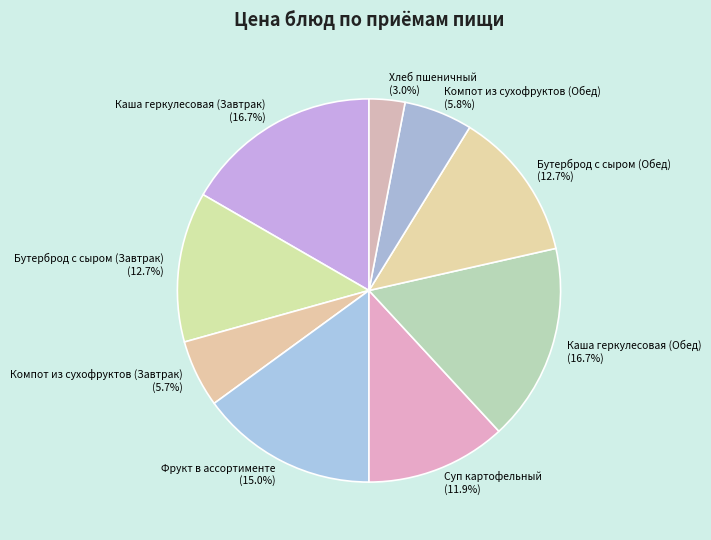

Is the sum of Бутерброд с сыром (Обед) and Суп картофельный greater than half?

No